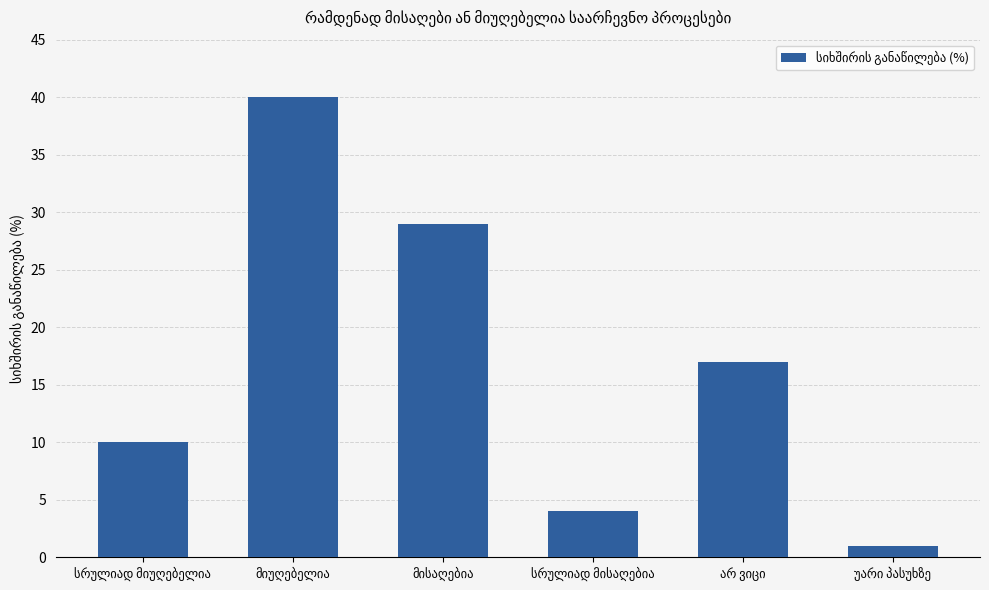

What is the greatest value displayed?

40